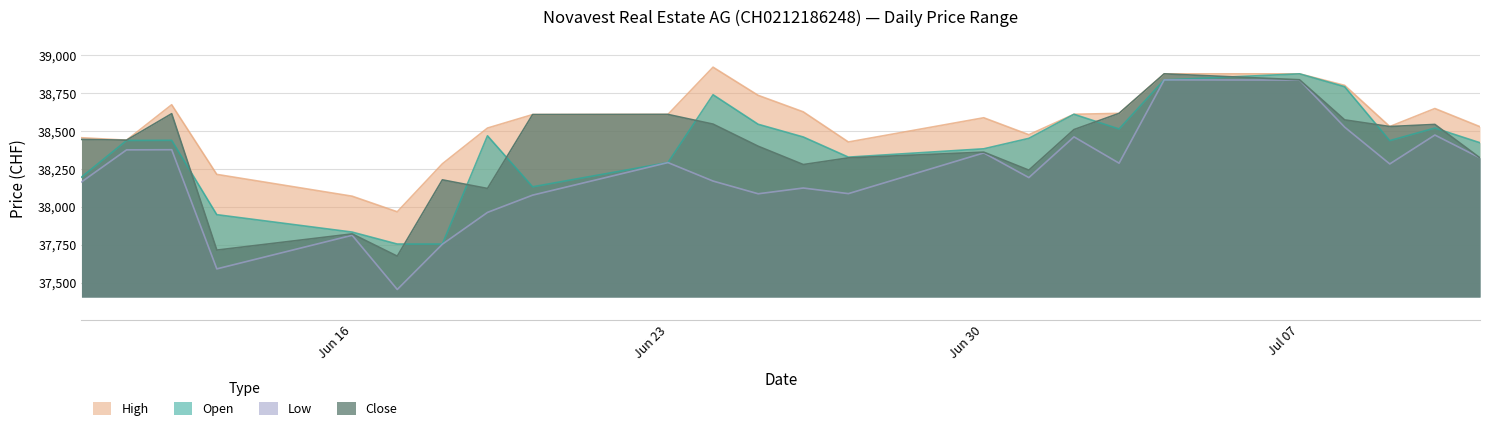

At 25.06.2025, list the series in order from largest to smallest.

High, Open, Close, Low